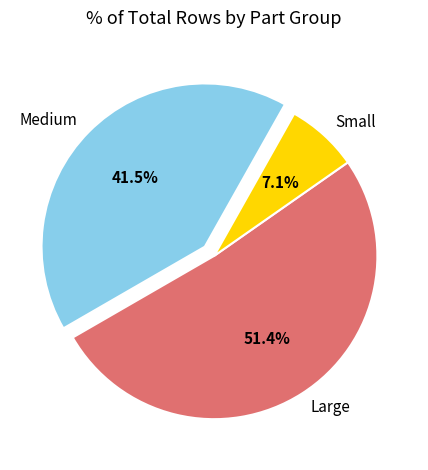

Does Large account for over 50% of the chart?

Yes